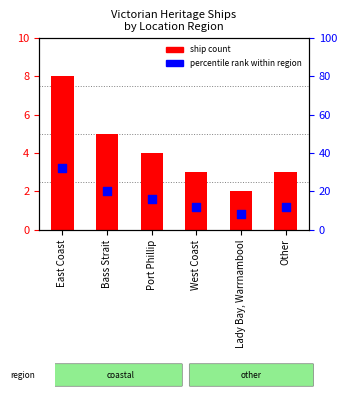

Which series has the widest spread of Y values?

percentile rank within region